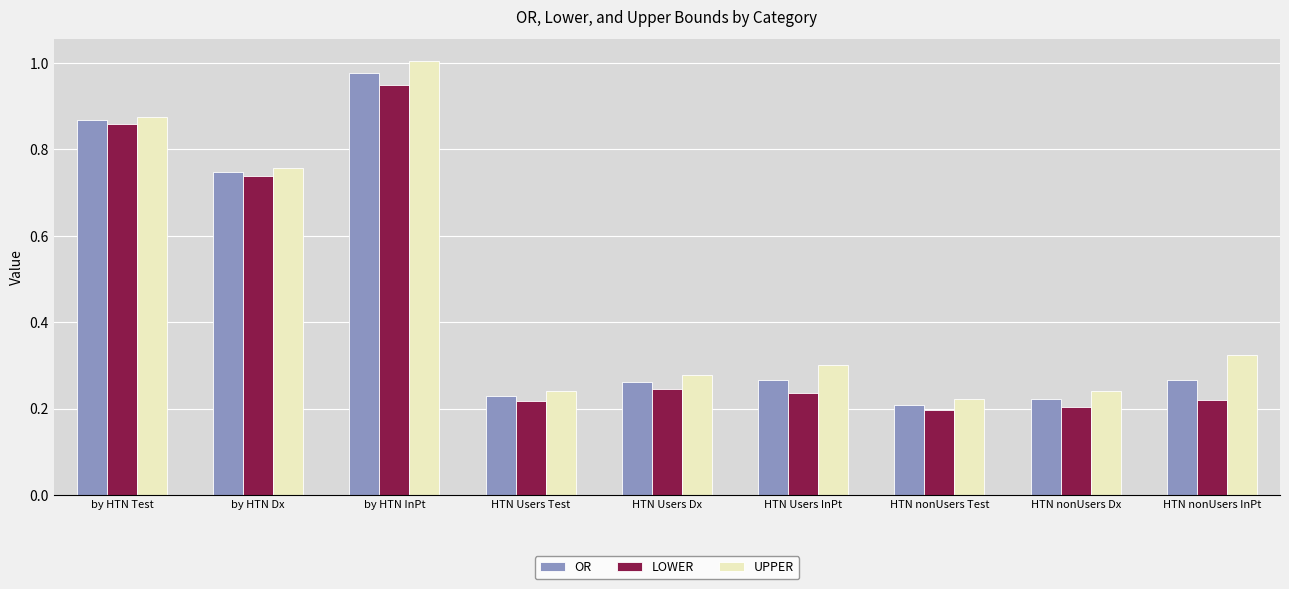

What is the sum of all LOWER values?

3.9